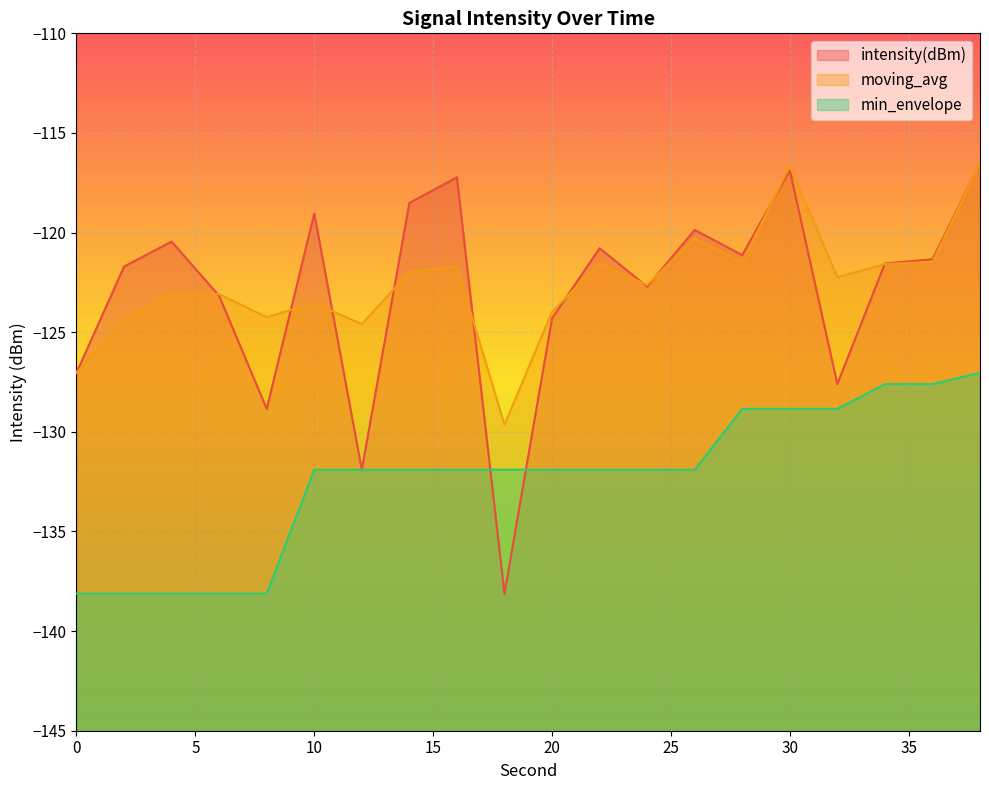

Which label corresponds to the largest value in the chart?

38